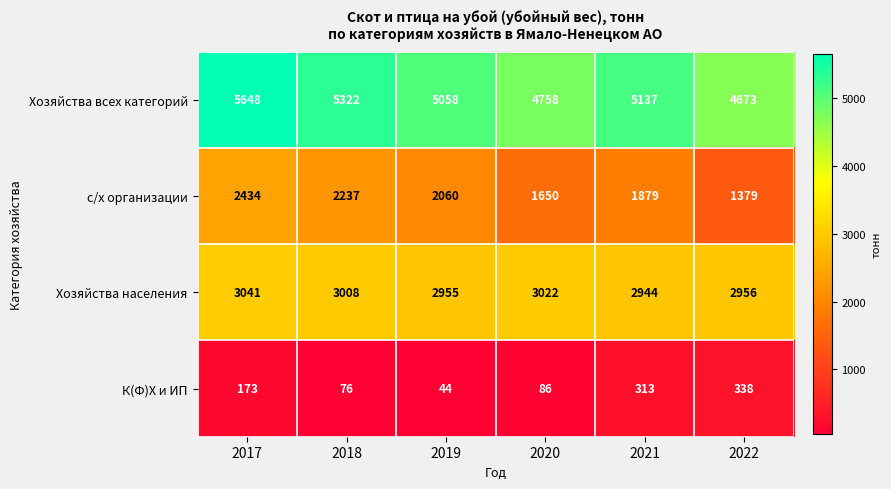

True or false: Хозяйства населения has a value of 3973 at 2022.

False